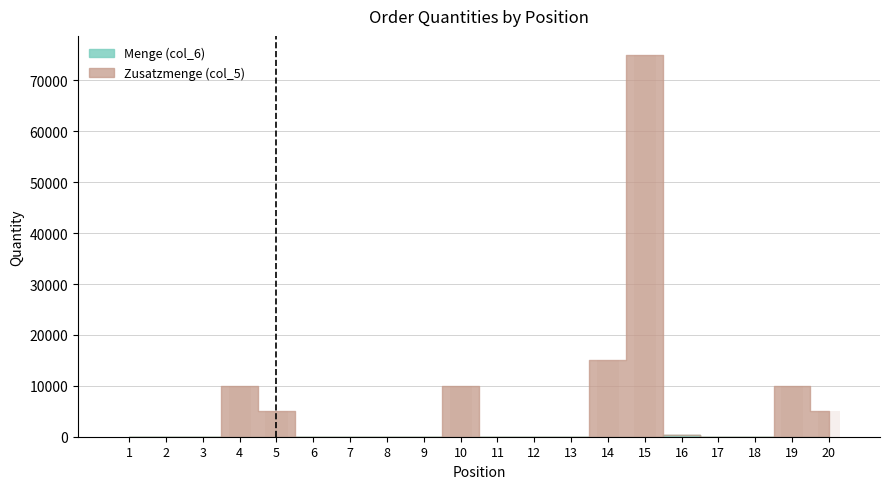

Which category has the highest value in the Zusatzmenge (col_5) series?

15